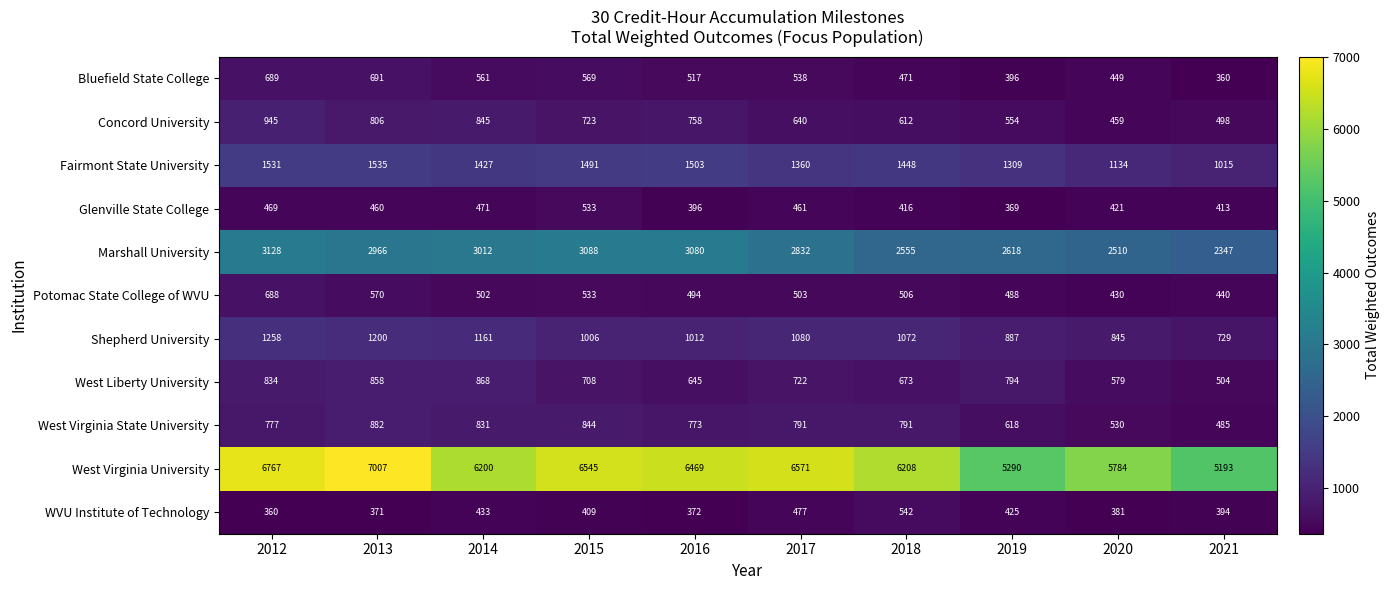

Rank the series by their maximum value, from highest to lowest.

West Virginia University, Marshall University, Fairmont State University, Shepherd University, Concord University, West Virginia State University, West Liberty University, Bluefield State College, Potomac State College of WVU, WVU Institute of Technology, Glenville State College